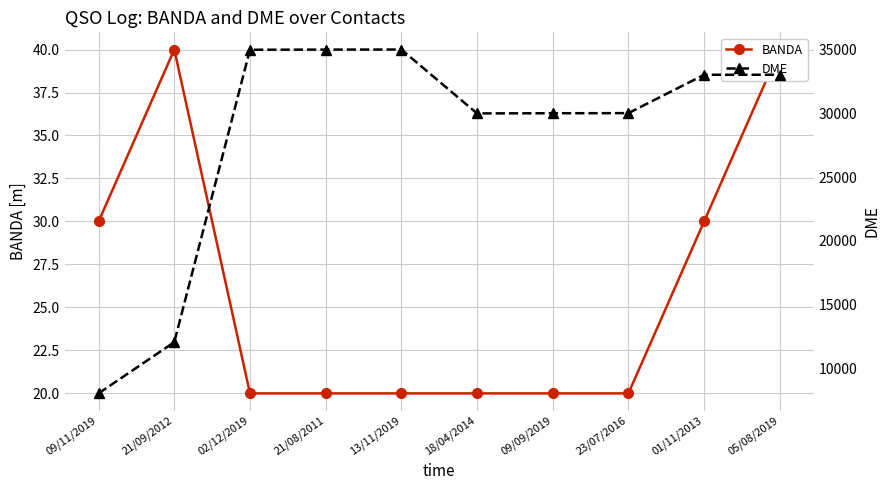

What is the label of the 5th point from the left?

13/11/2019